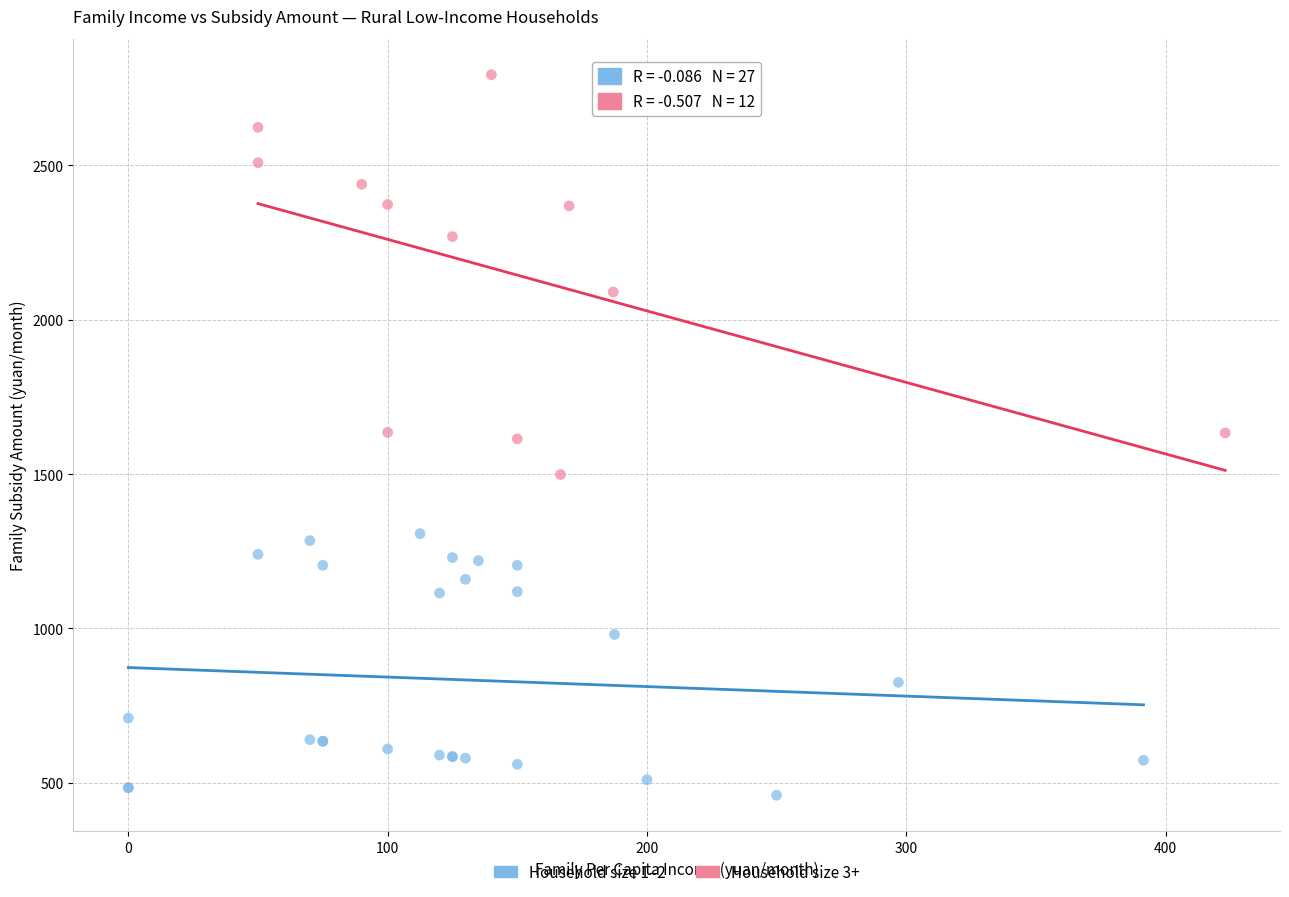

Which series contains the highest Y value?

Household size 3+